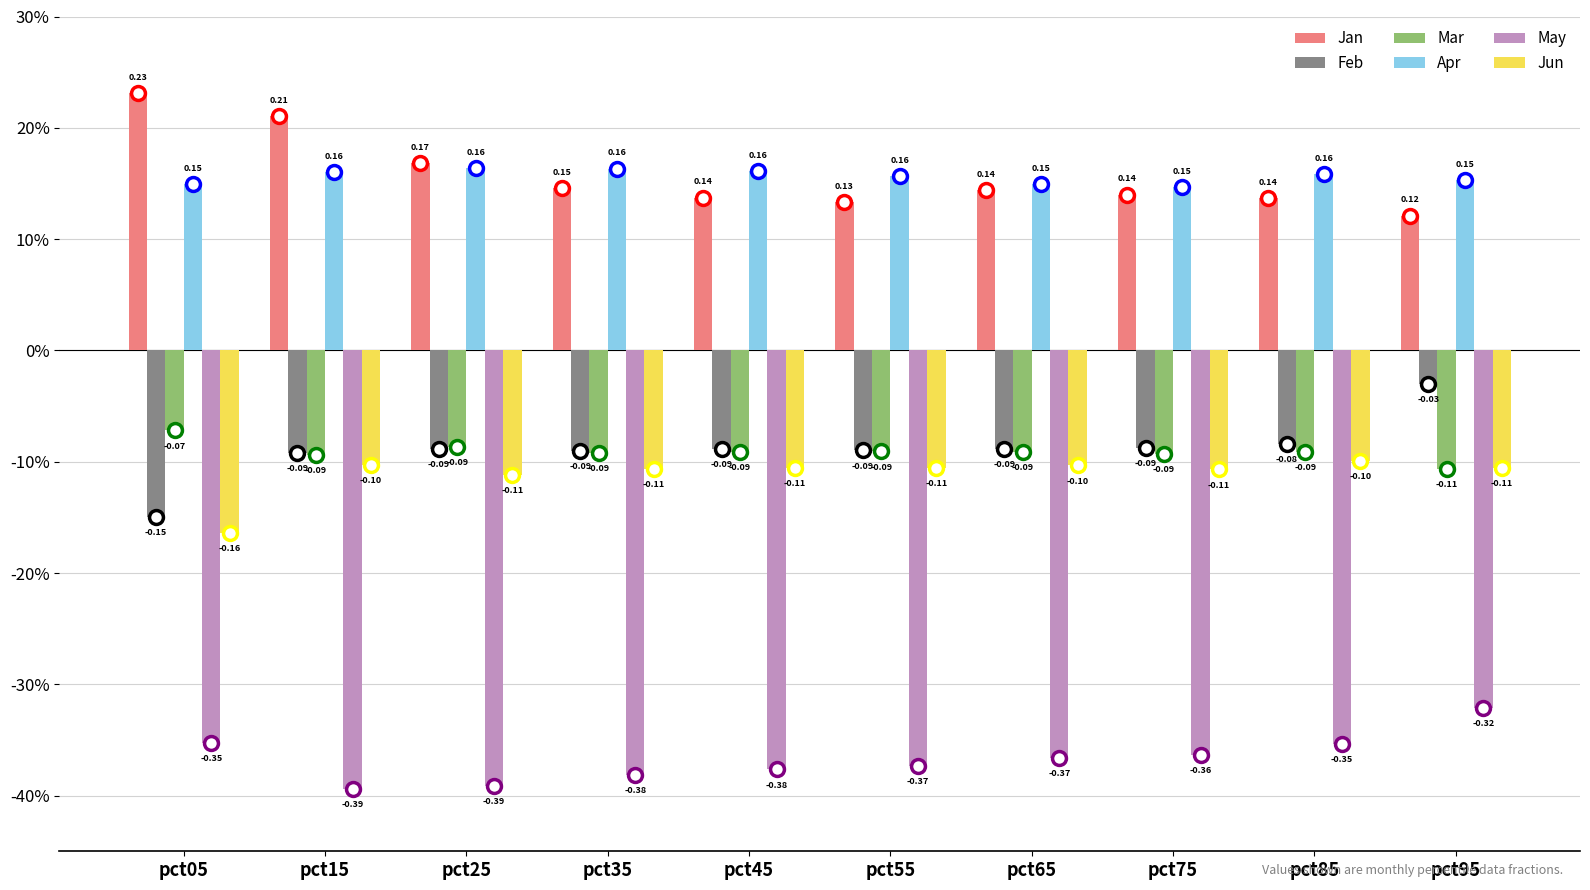

Rank the series at pct85 from highest to lowest value.

Apr, Jan, Feb, Mar, Jun, May